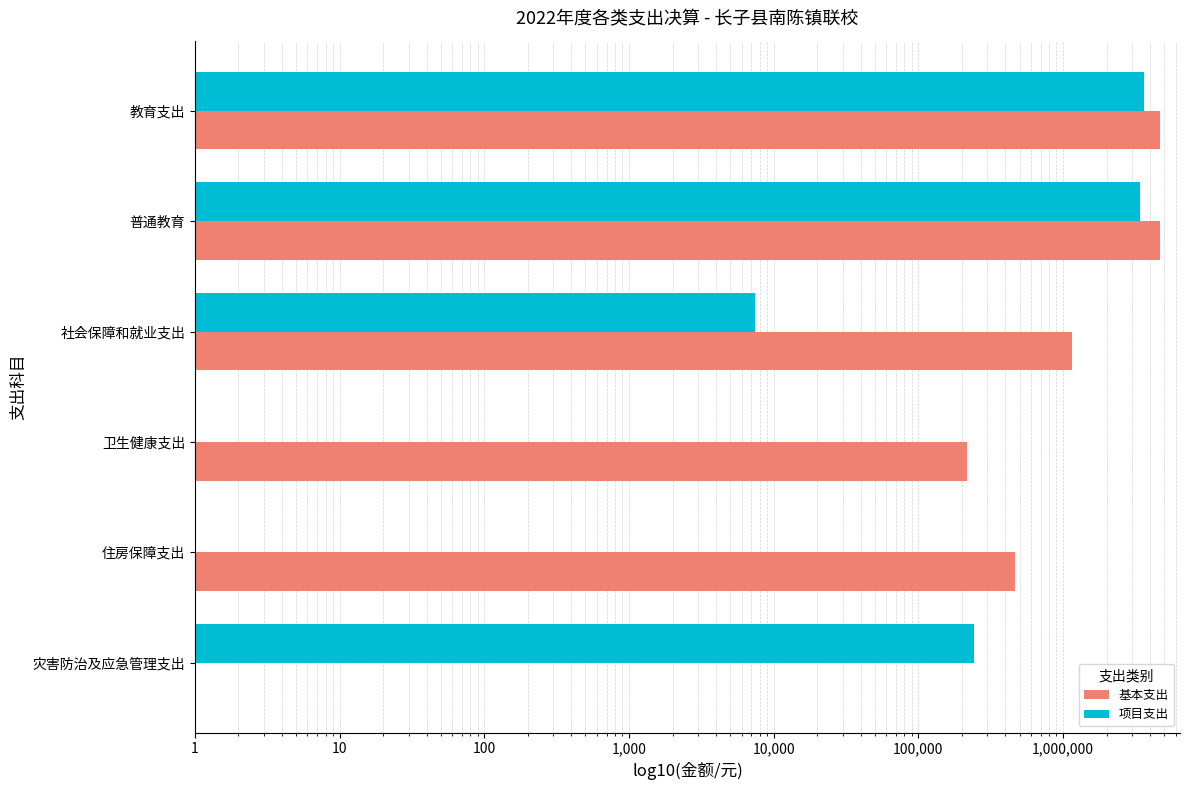

What is the difference between the second highest and minimum values in the 项目支出 series?

3417093.9